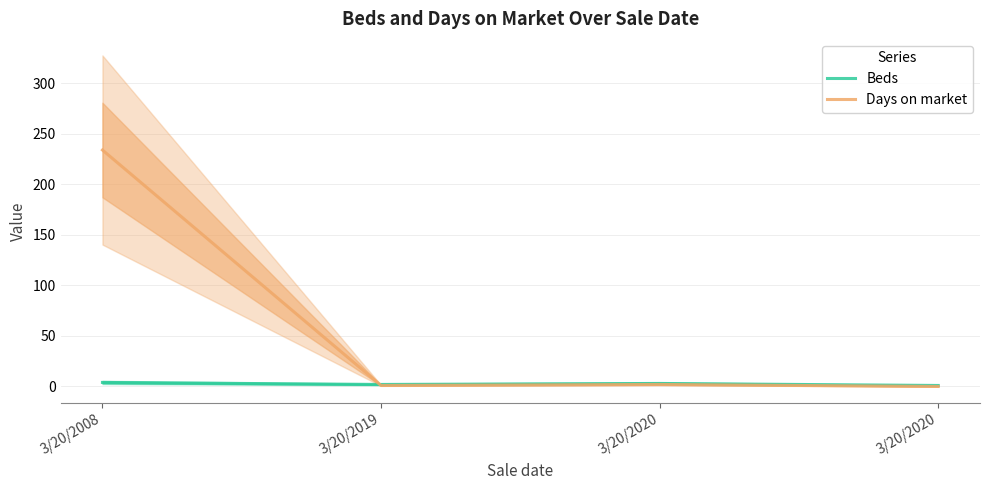

True or false: Days on market has more than 0 points higher than both neighbors.

True